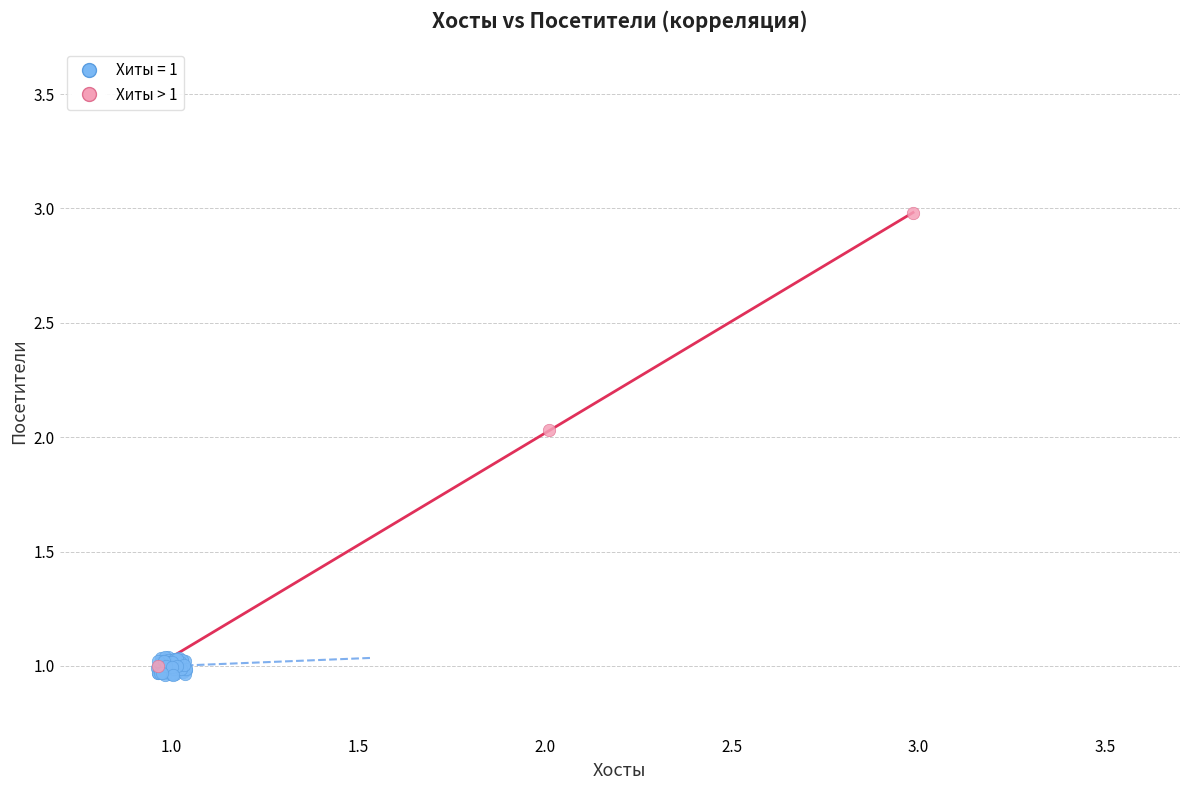

Which series reaches the maximum Y coordinate?

Хиты > 1